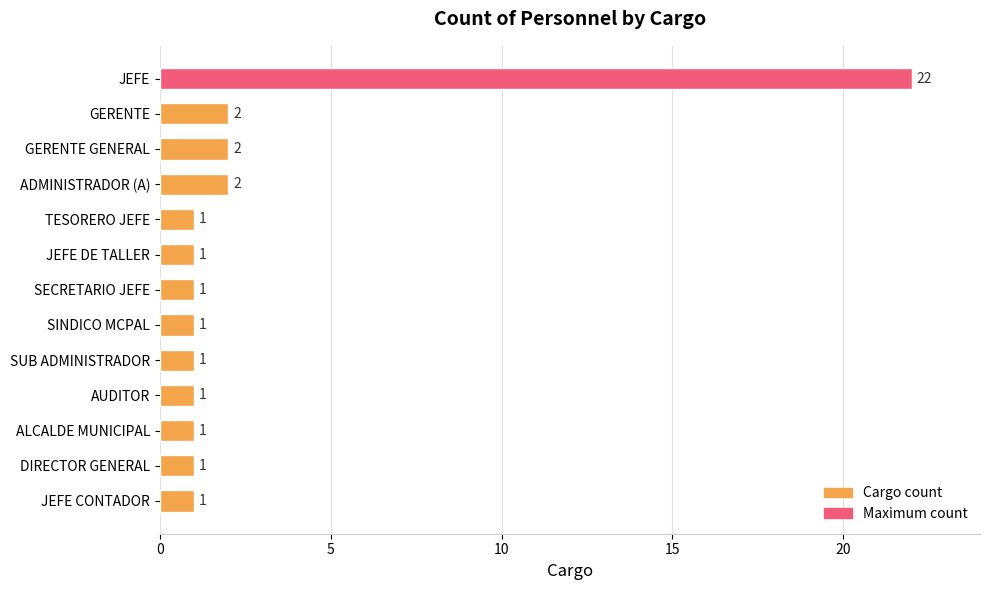

True or false: the data shows 2 at GERENTE GENERAL.

True